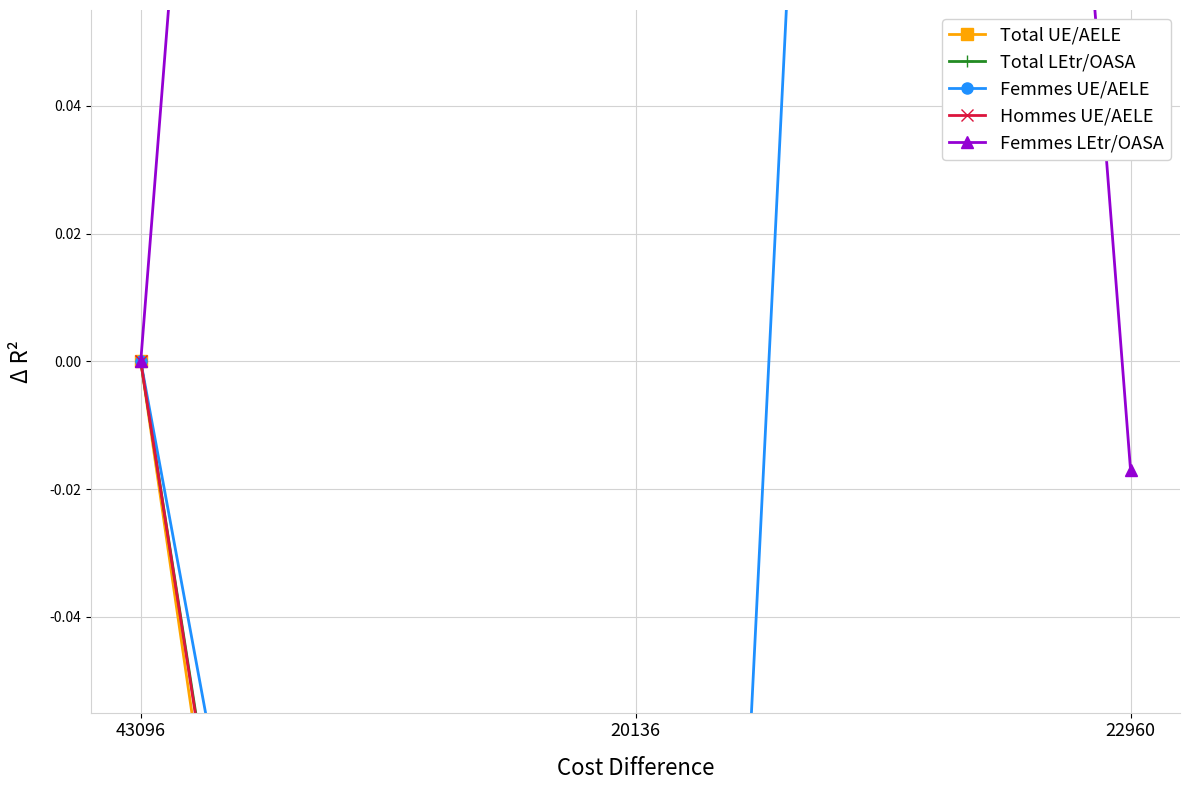

At which category does the chart reach its peak across all series?

22960